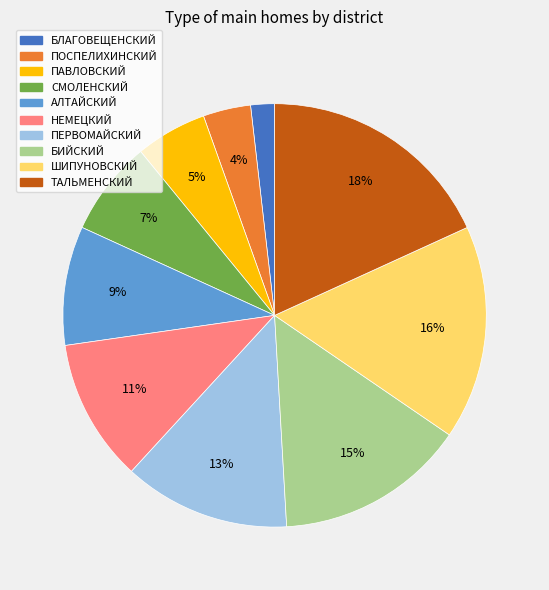

Is there any slice that represents more than half of the pie?

No